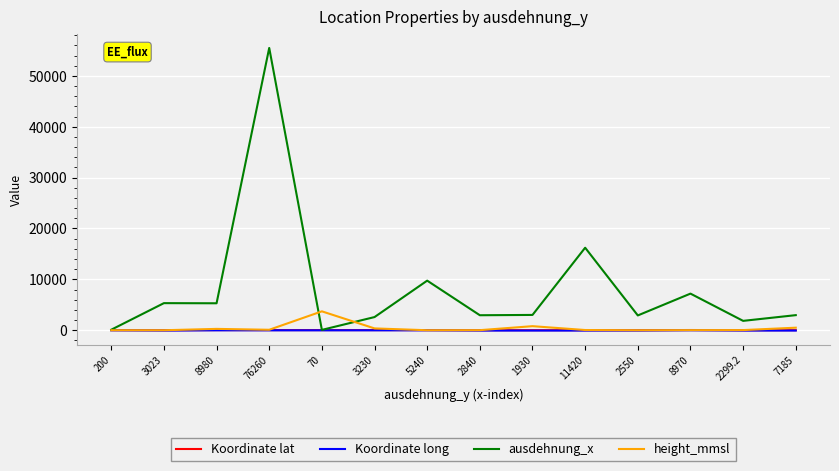

The value of ausdehnung_x at 76260 is 98230.3. True or false?

False